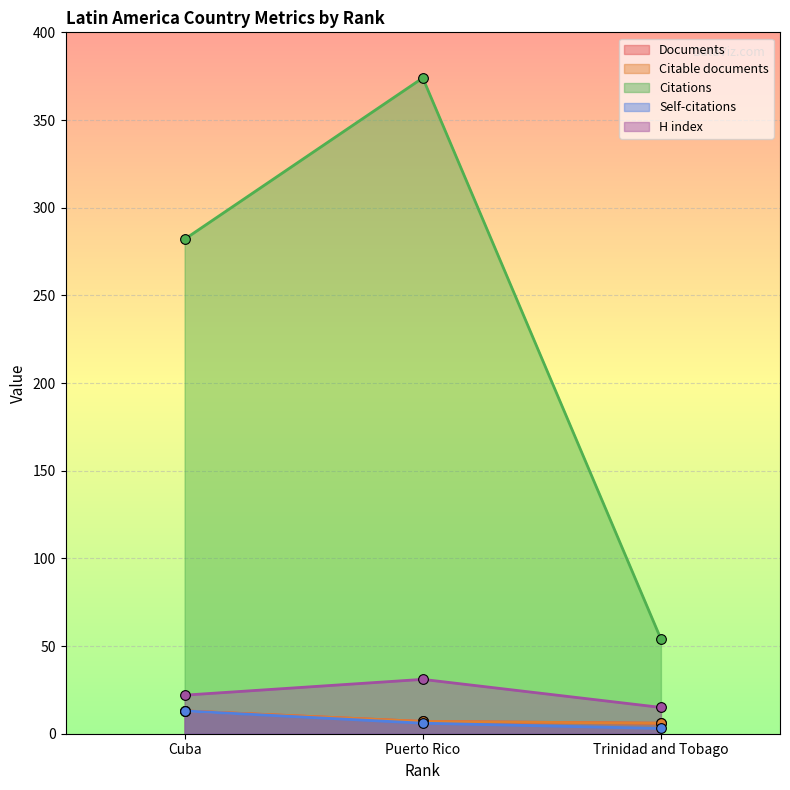

What is the sum of the Self-citations values at Trinidad and Tobago and Puerto Rico?

9